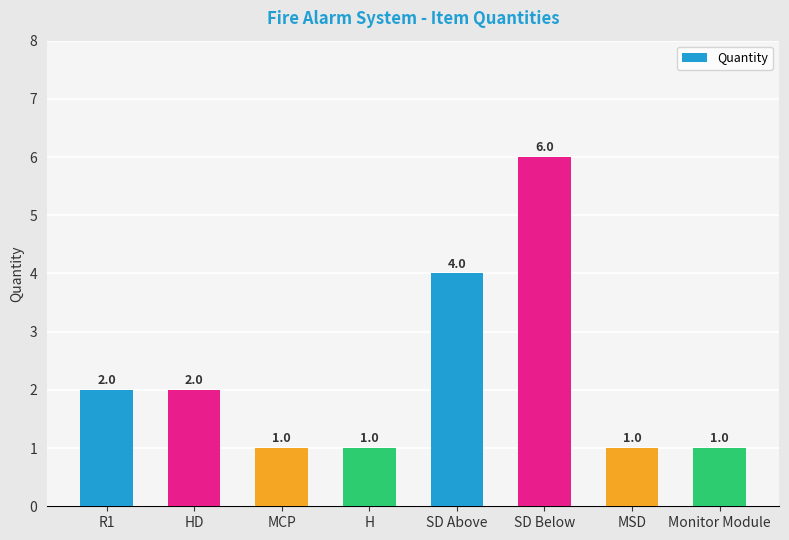

At which category does the chart reach its peak across all series?

SD Below